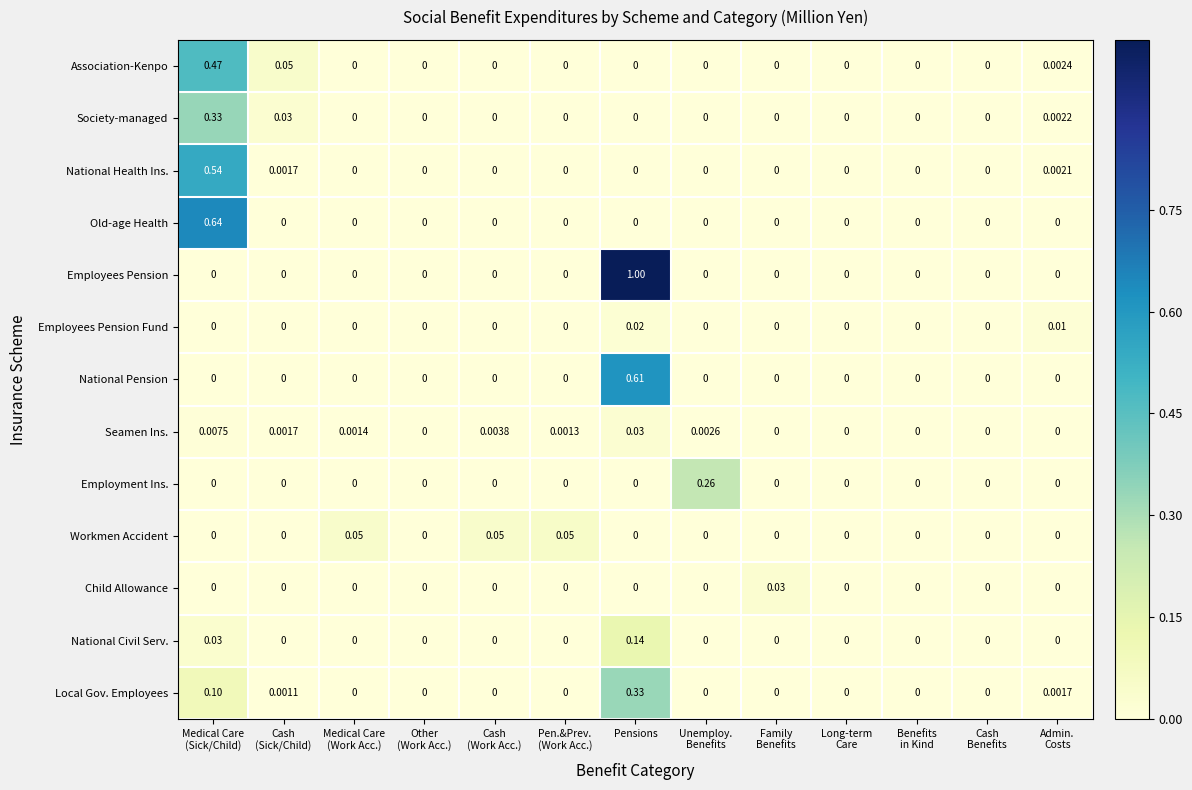

Which series has the largest total across all categories?

Employees Pension